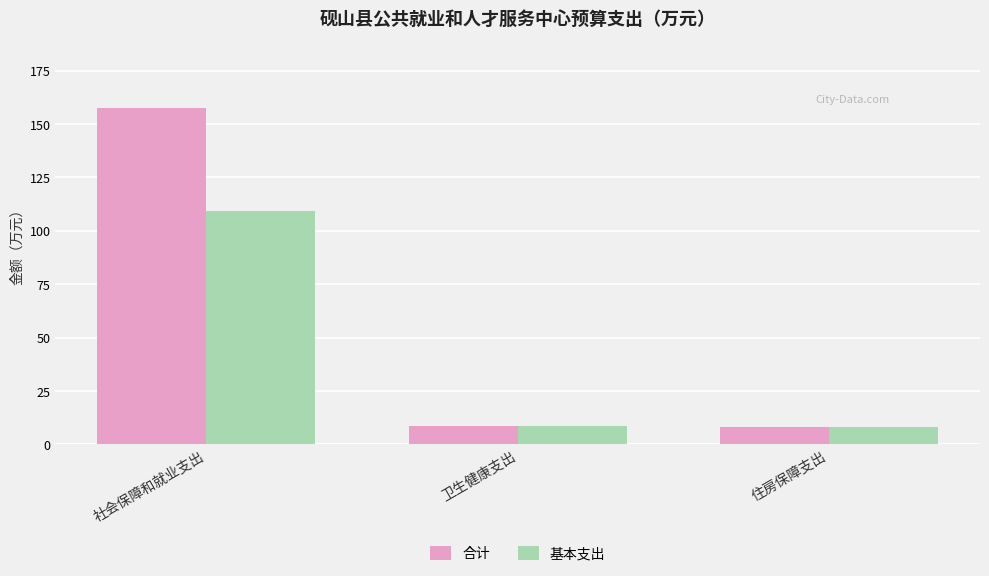

List the series in order of their overall mean, lowest first.

基本支出, 合计